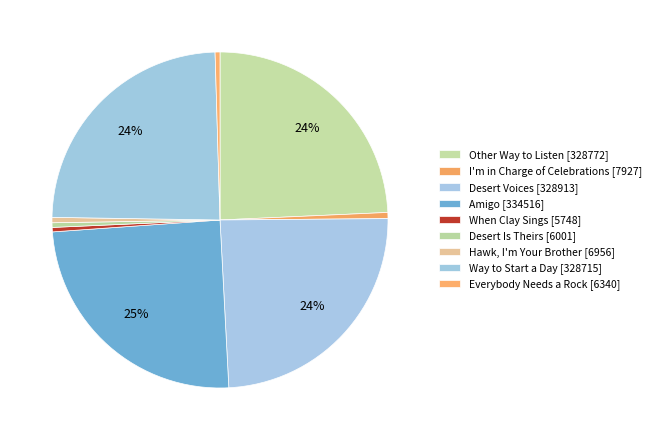

To the nearest percent, what percentage of the pie is Desert Voices?

24%